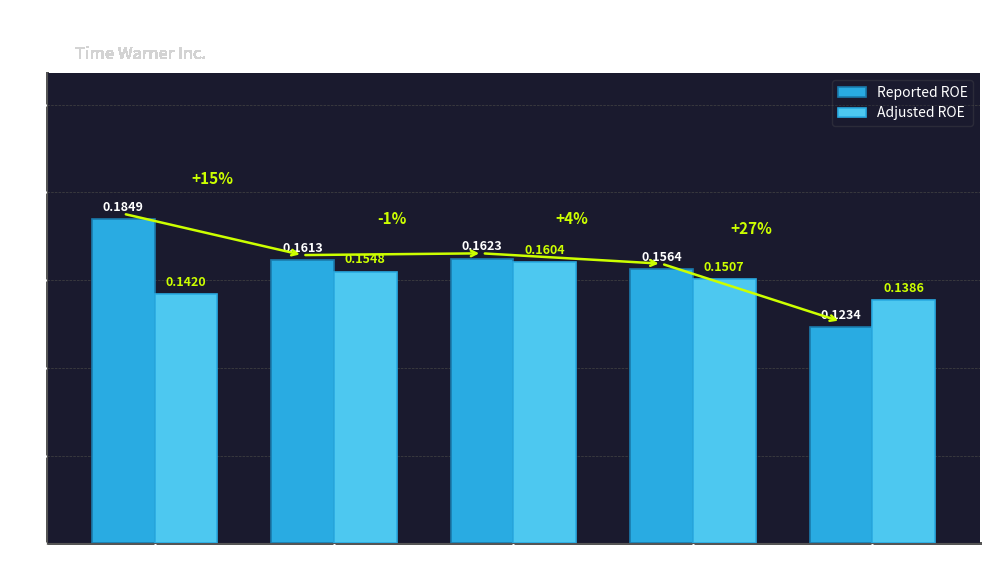

What is the sum of the Adjusted ROE values at 2017 and 2016?

0.3